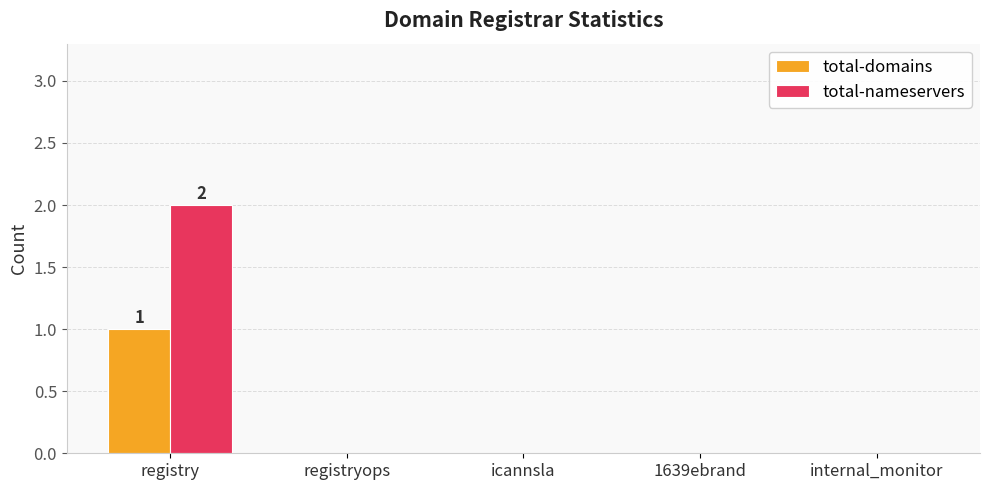

How many total-domains values are between 0 and 1?

5